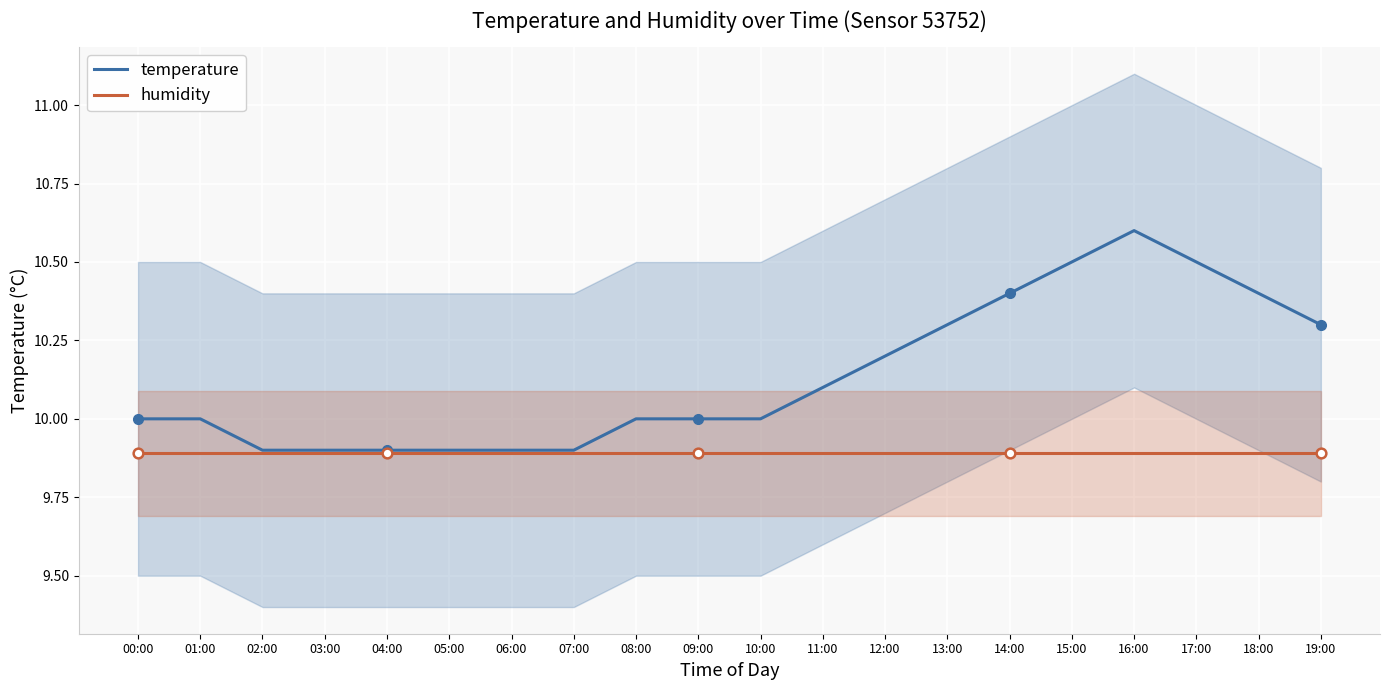

What is the difference between the maximum and minimum values in the temperature series?

0.7